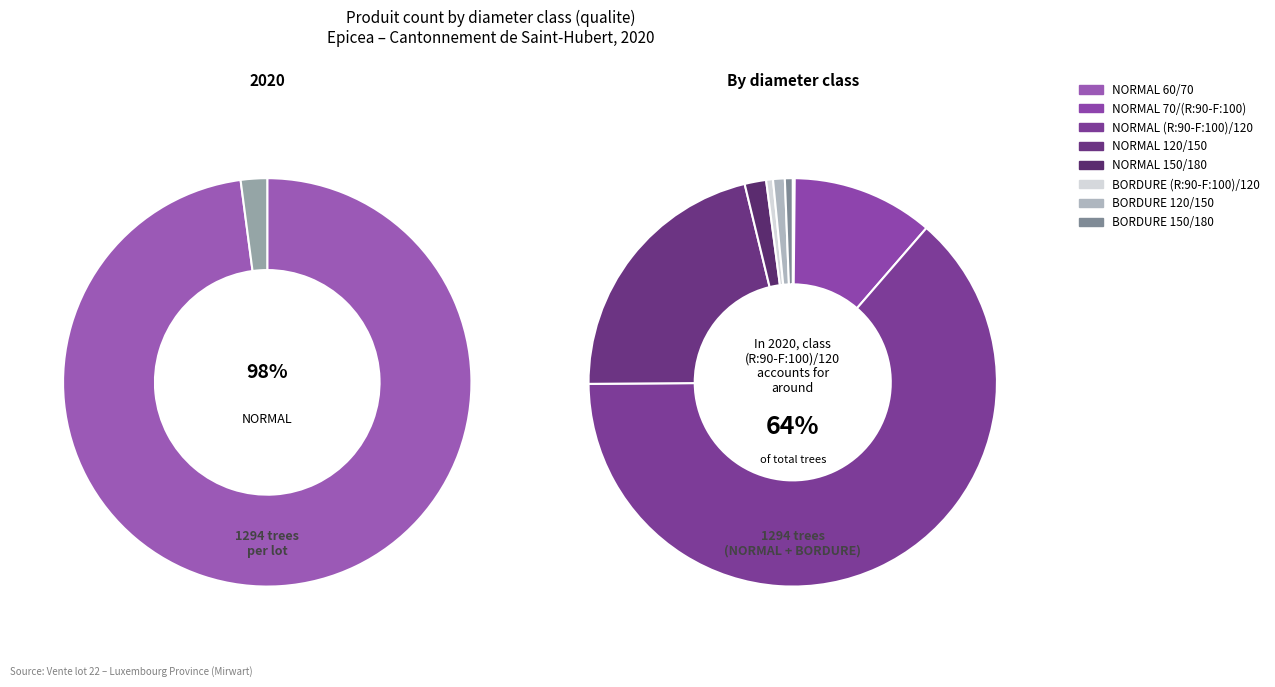

To the nearest percent, what is the average slice percentage?

12%